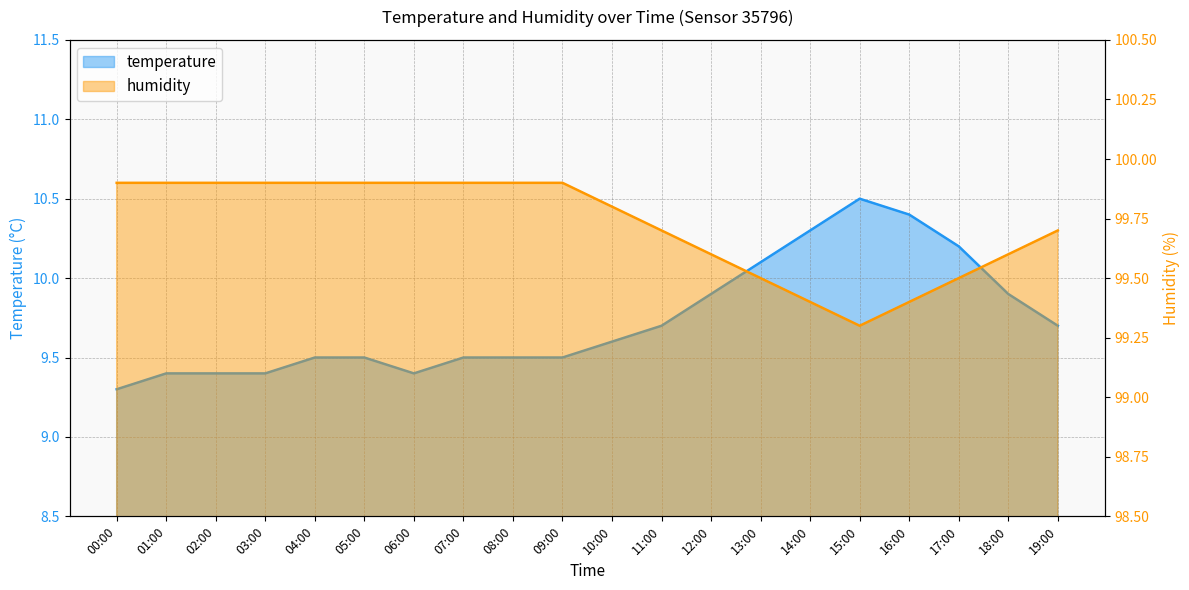

The temperature series shows 9.3 at 00:00. True or false?

True